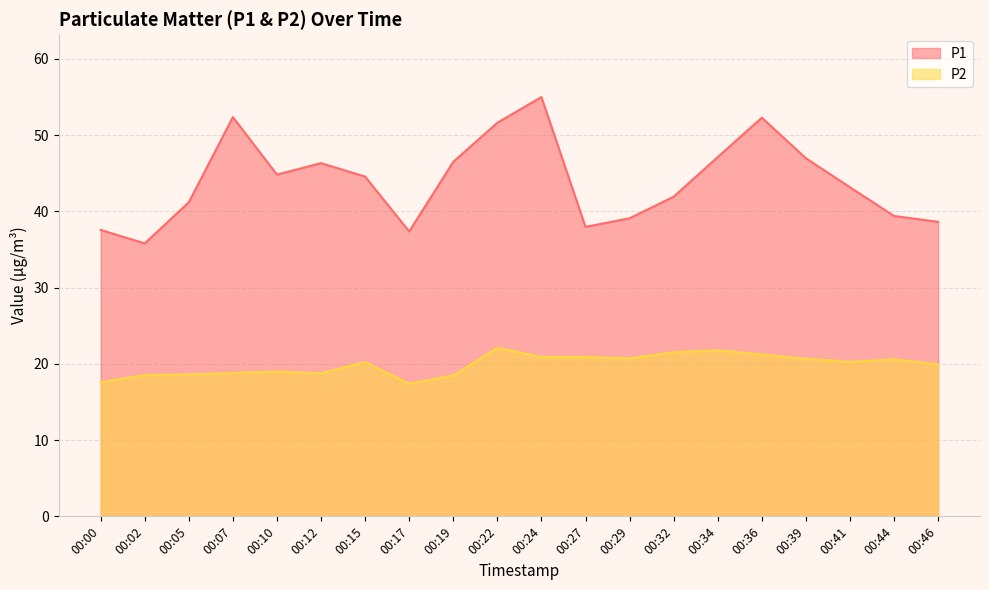

What is the spread (max minus min) of values at 00:41?

22.9